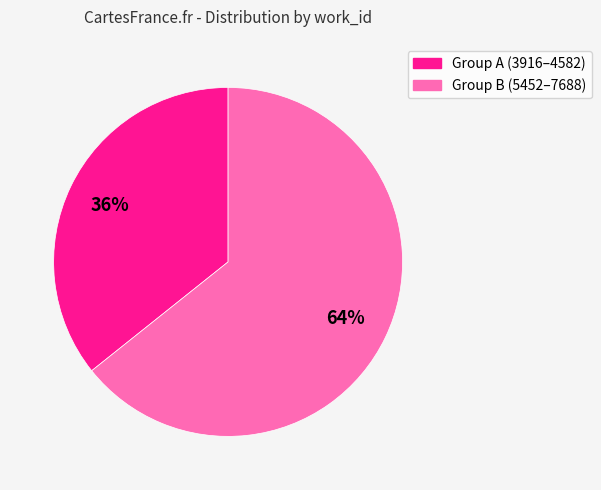

Rank the categories by value from lowest to highest.

Group A (3916–4582), Group B (5452–7688)